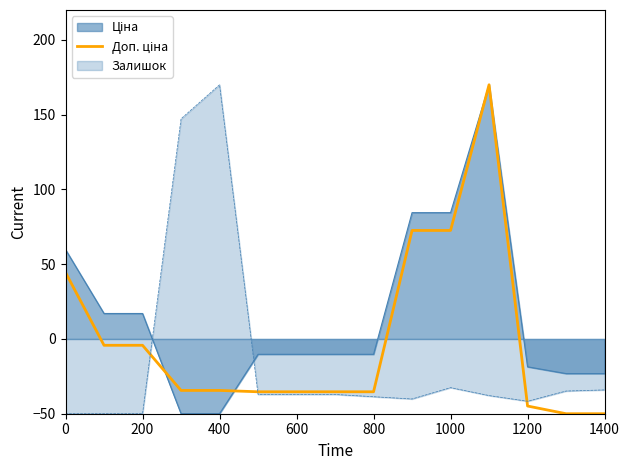

What is the spread (max minus min) of values at 800?

28.4